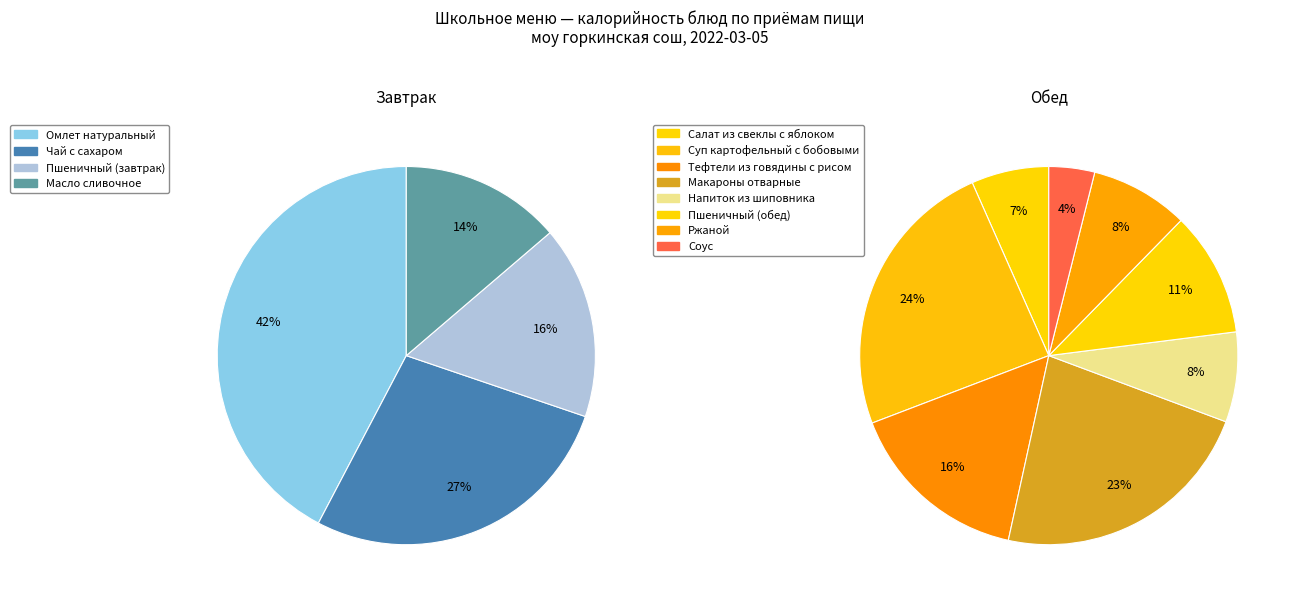

Count the number of slices in the pie.

4